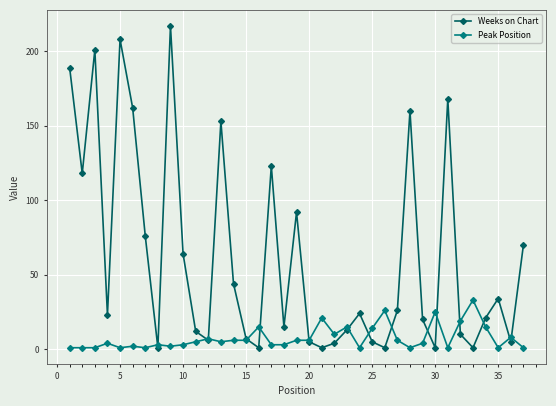

After their last crossing, which series has the higher values: Weeks on Chart or Peak Position?

Weeks on Chart